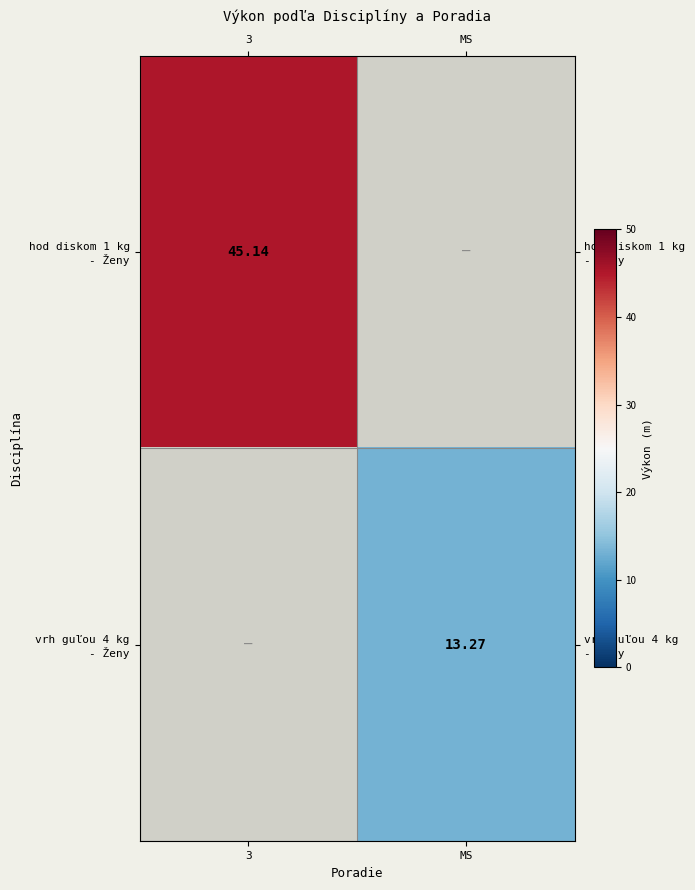

What is the lowest value of the hod diskom 1 kg - Ženy series?

45.1